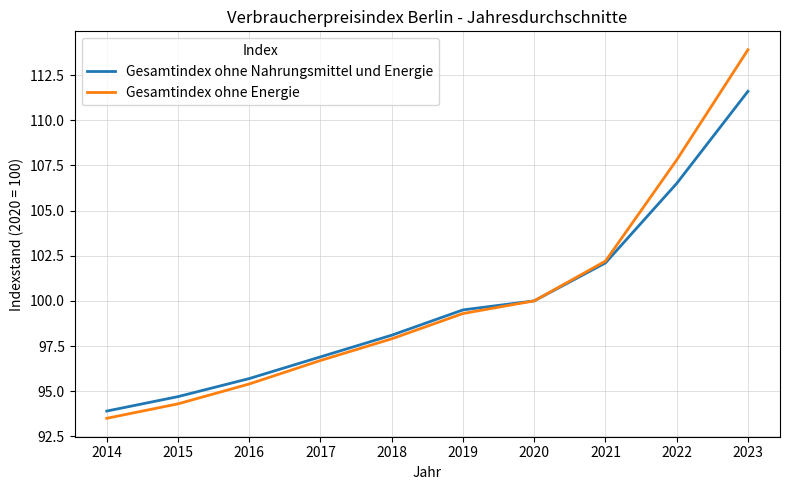

What is the greatest value displayed?

113.9